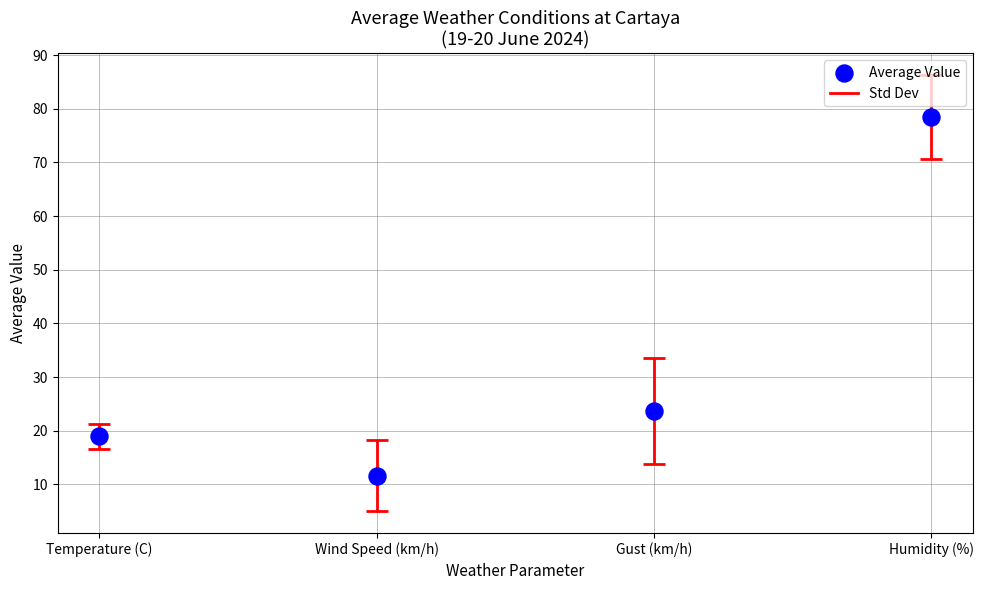

What Y value in the scatter plot is closest to 45?

23.7